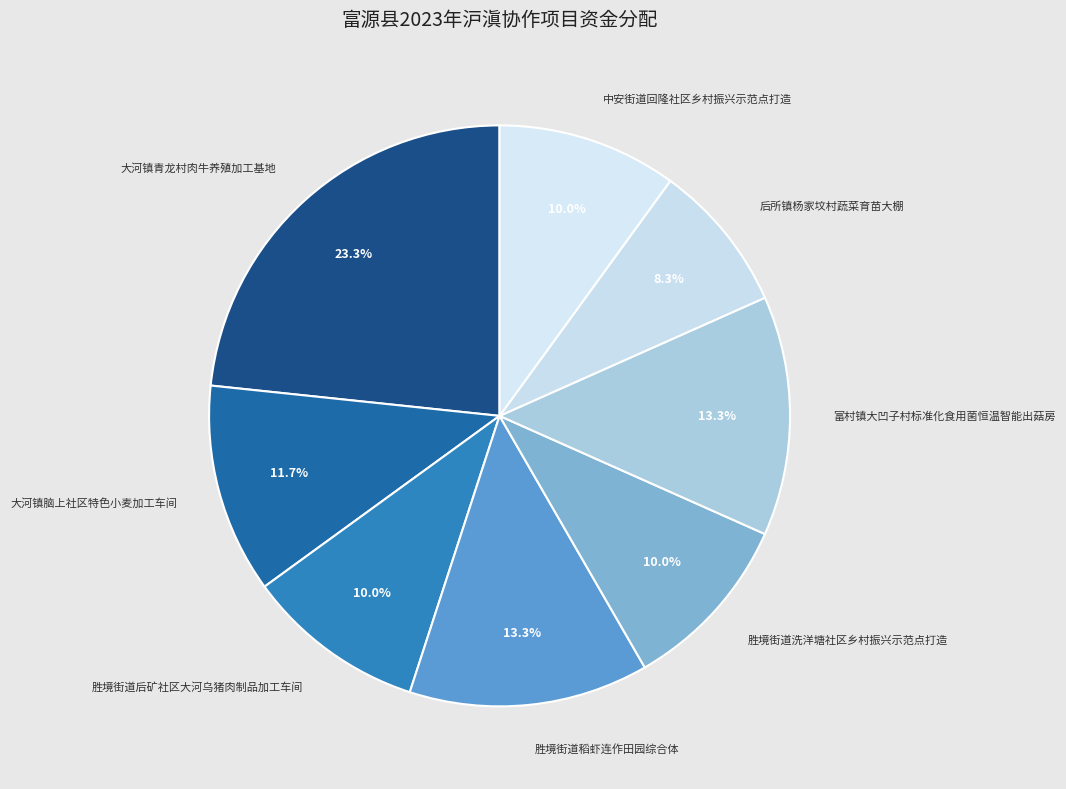

What percentage is NOT represented by 大河镇青龙村肉牛养殖加工基地?

76.7%